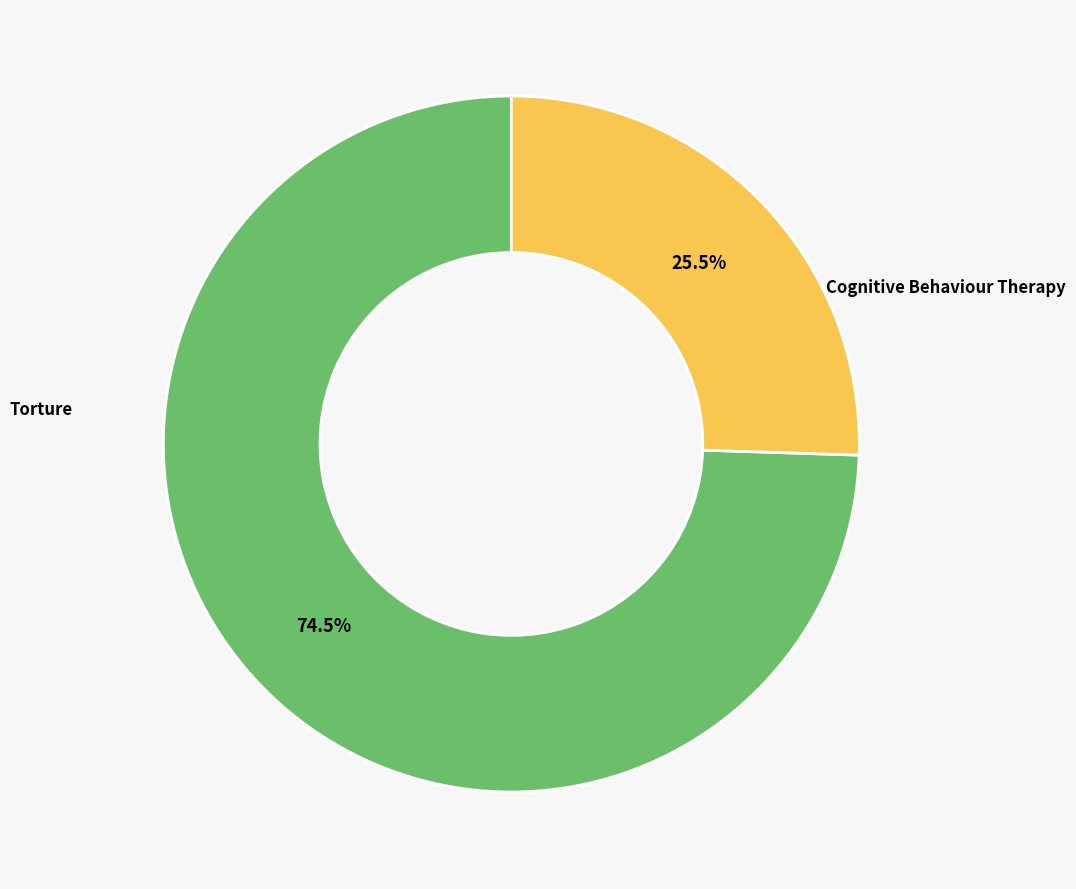

To the nearest percent, what percentage of the pie is Cognitive Behaviour Therapy?

74%